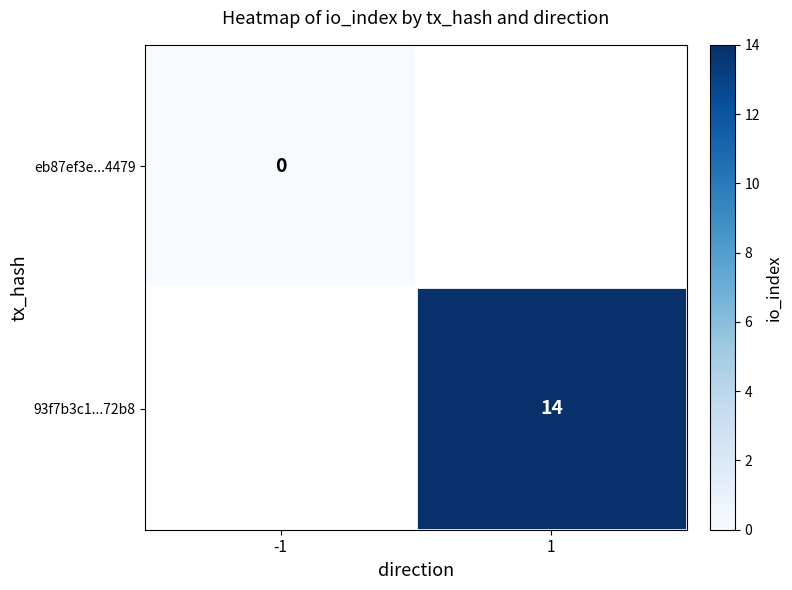

Which label corresponds to the largest value in the chart?

1